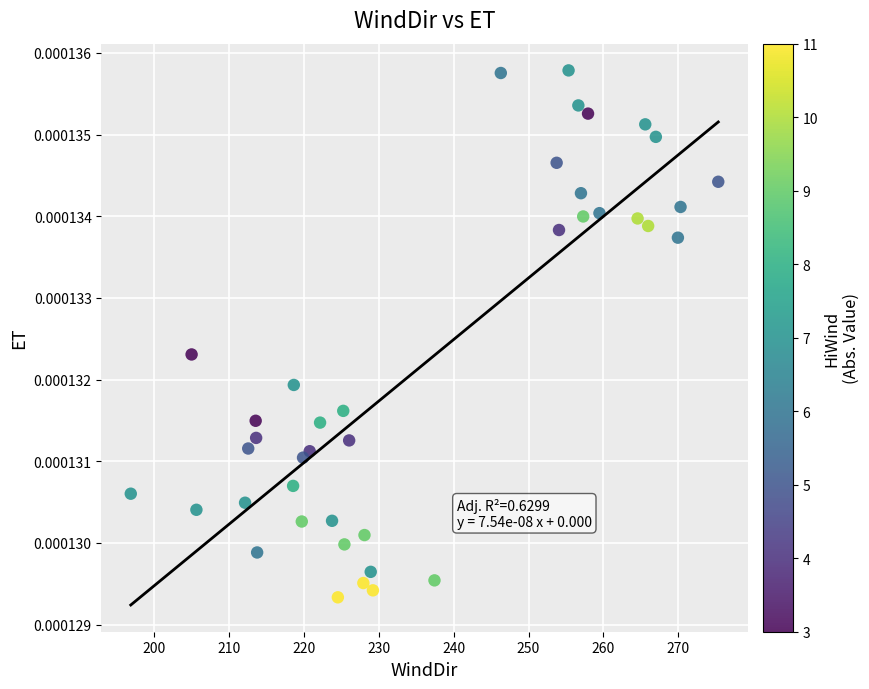

What is the range of X values (max minus min)?

78.5